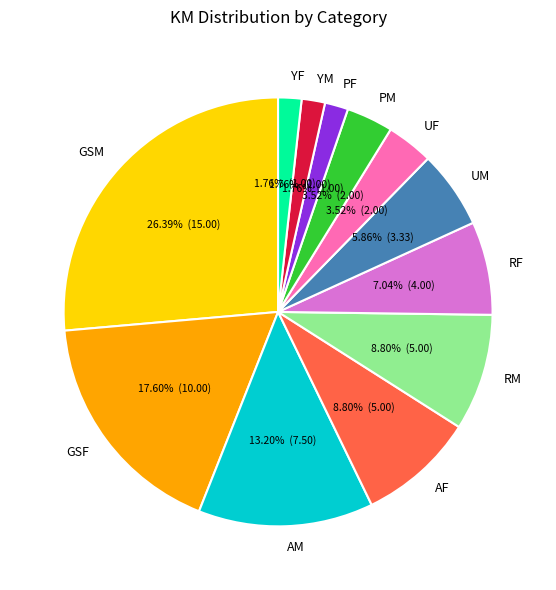

To the nearest percent, what is the combined percentage of RM and GSM?

35%